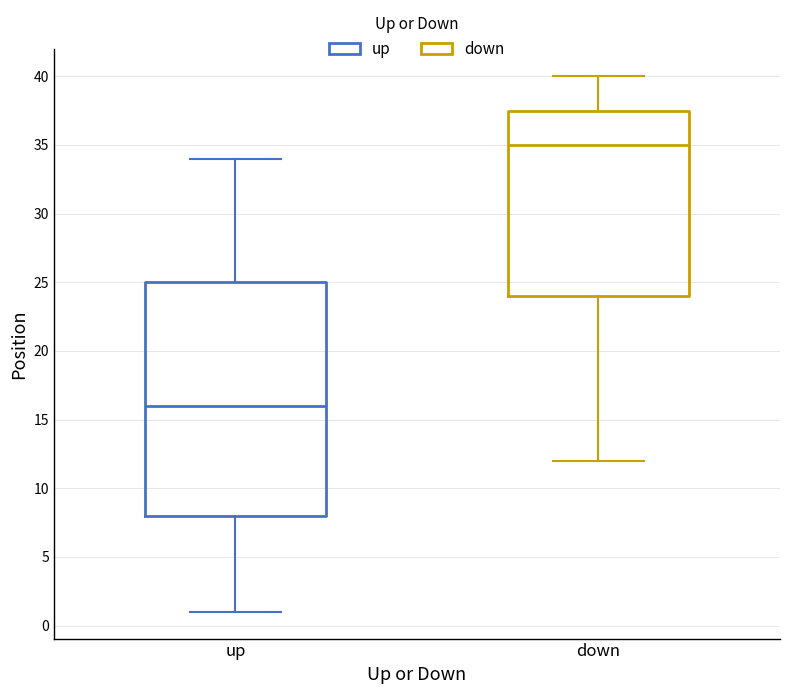

Reading left to right, transcribe this box plot: for each box, give where its median line is, the range the box spans, and where its two whiskers end, as read against the y-axis. The values are not printed on the chart, so give them approximately, as read against the axis.

up: median 16.0, box 8.0 to 25.0, whiskers 1.0 to 34.0
down: median 35.0, box 24.0 to 37.5, whiskers 12.0 to 40.0